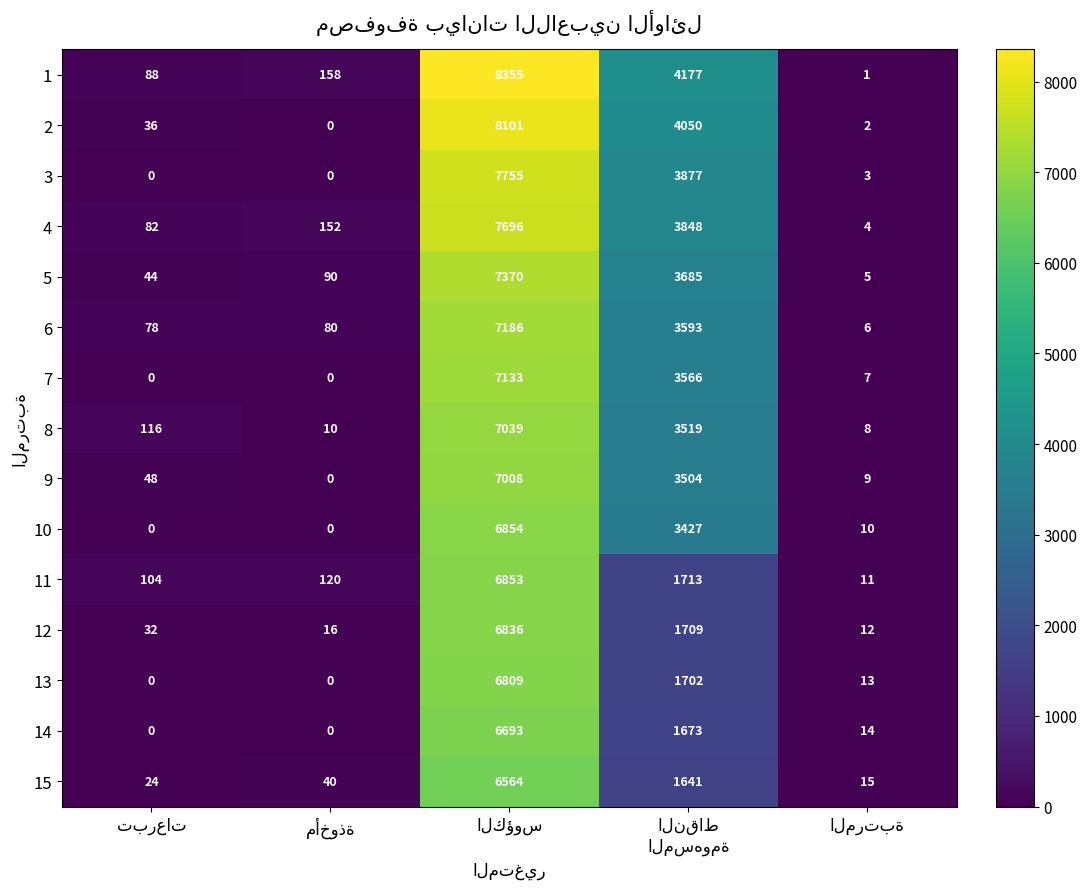

What is the difference between the maximum and minimum values in the 10 series?

6854